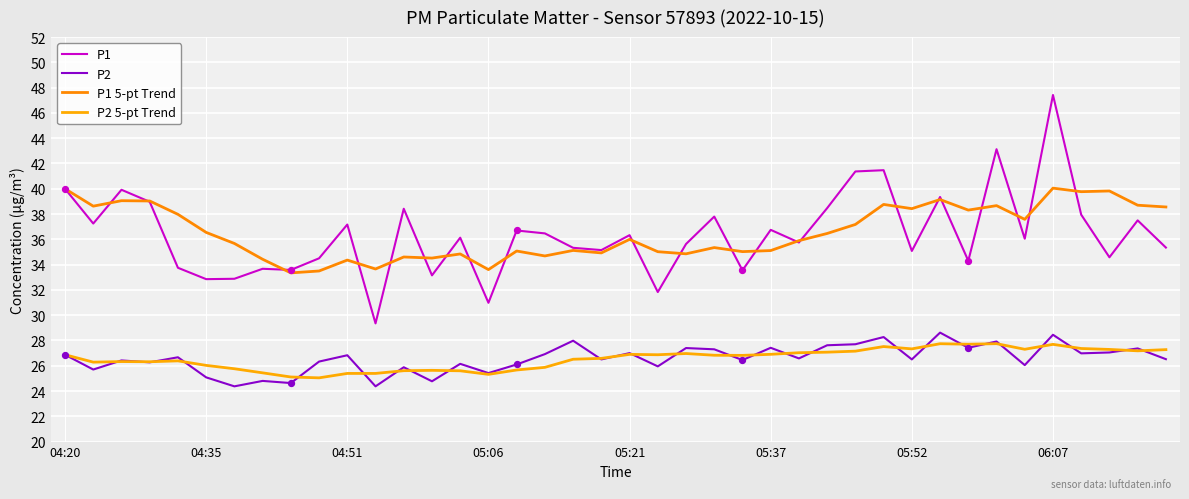

How many lines are shown in the chart?

4